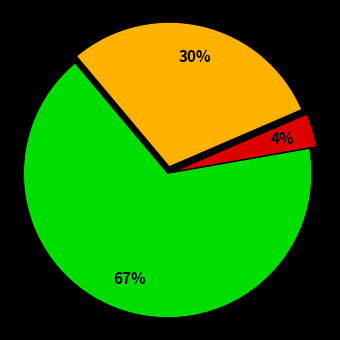

Is there any slice that represents more than half of the pie?

Yes